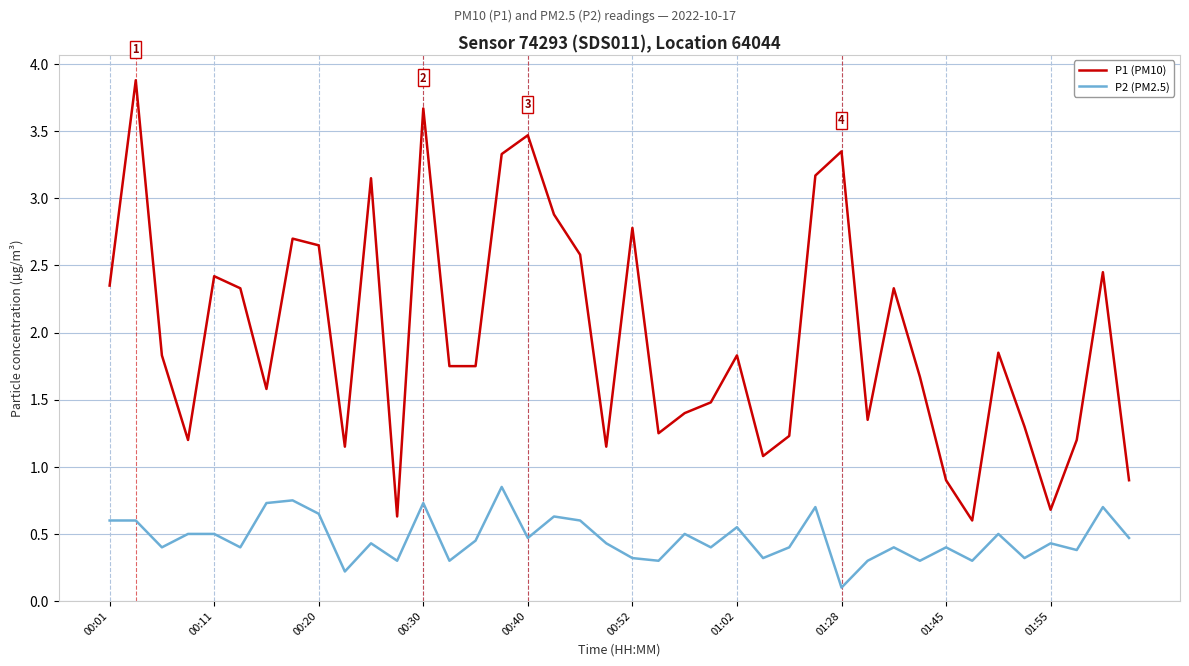

True or false: P2 (PM2.5) and P1 (PM10) cross at least once.

False